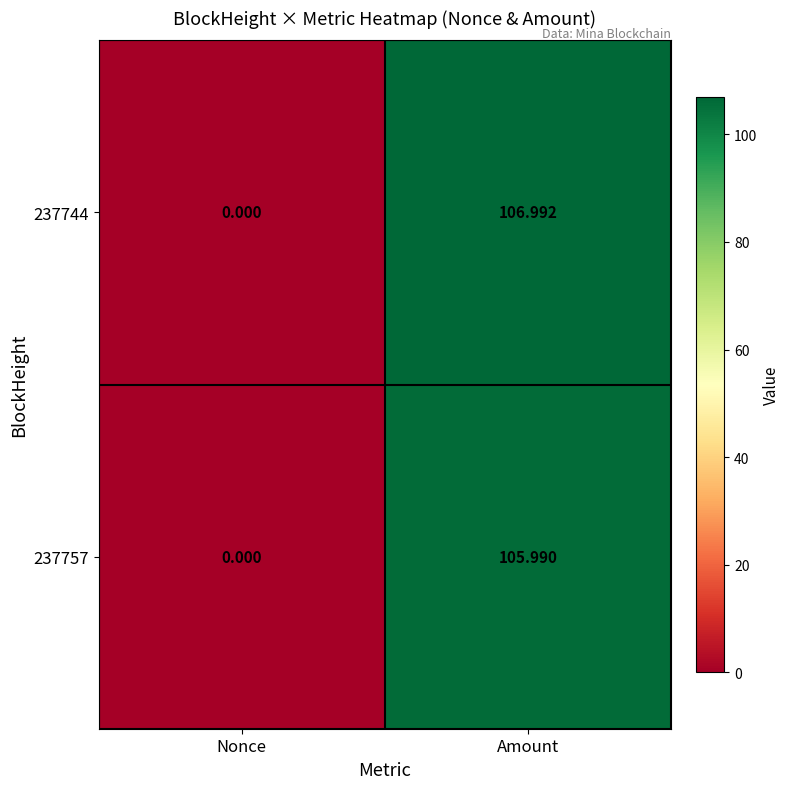

Which category has the lowest value in the 237757 series?

Nonce